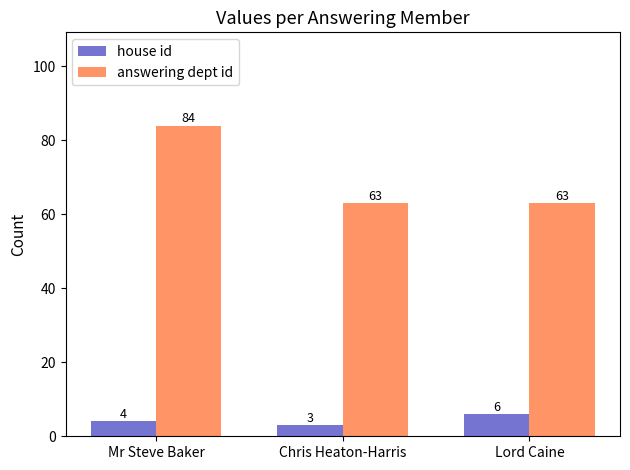

Which series has the widest spread of values?

answering dept id